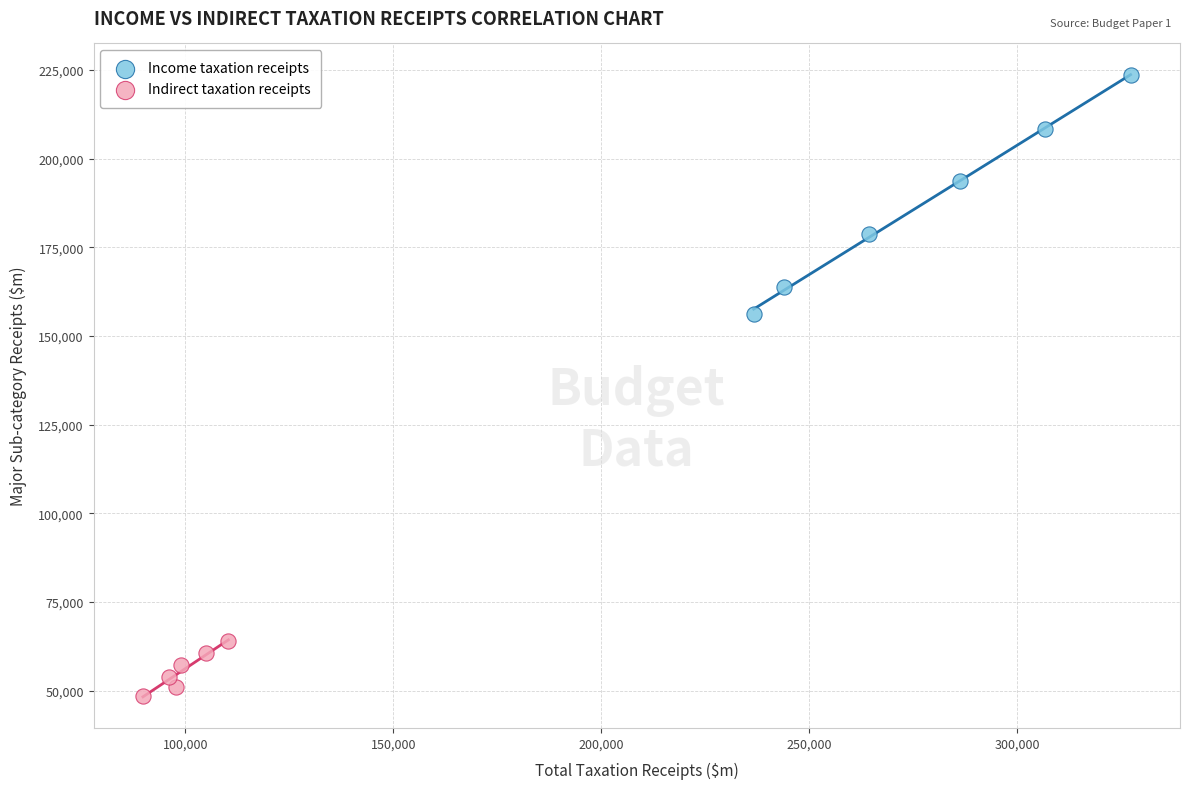

Which series reaches the maximum Y coordinate?

Income taxation receipts